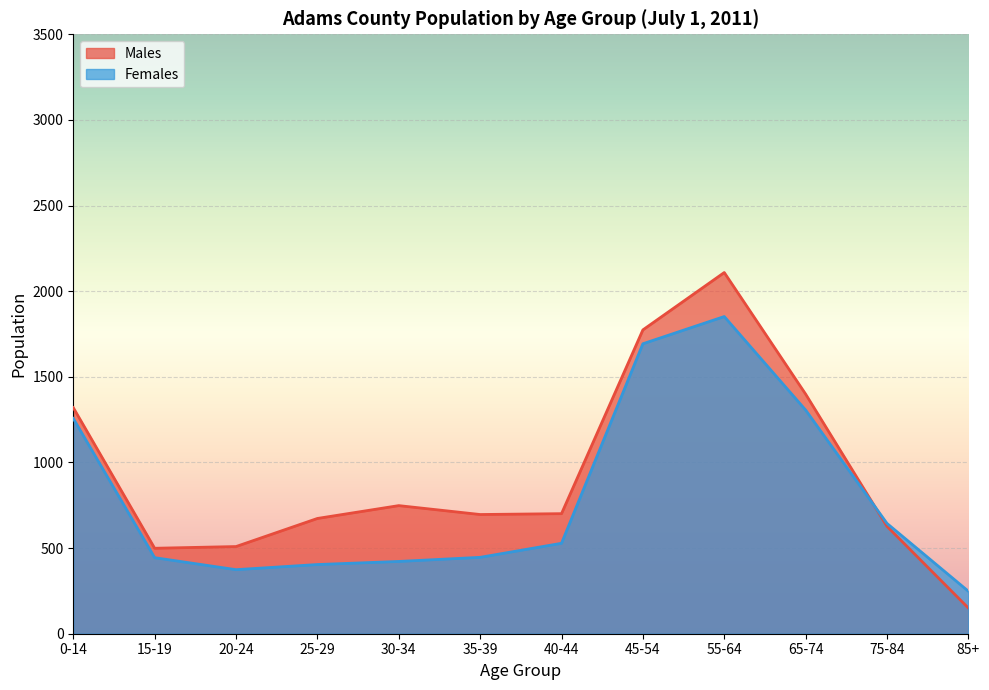

What are all the series names shown in the legend?

Males, Females